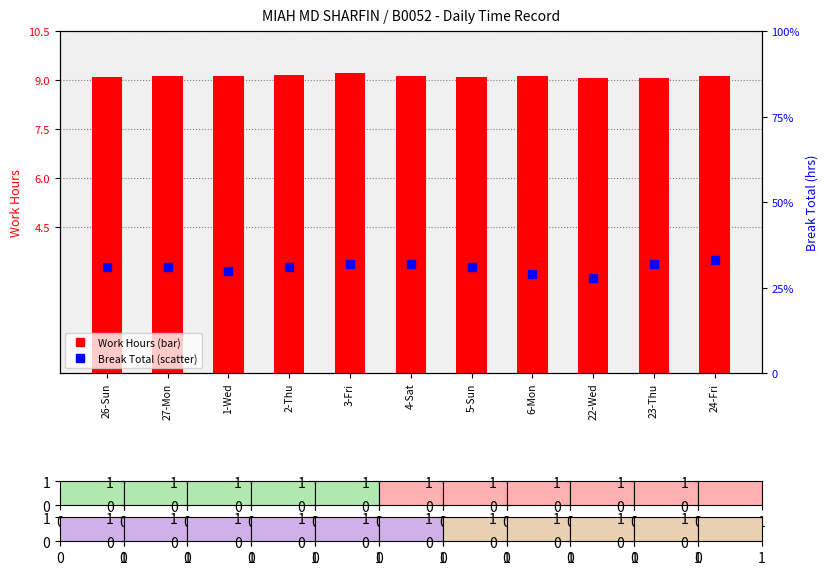

Which series contains the highest Y value?

Work Hours